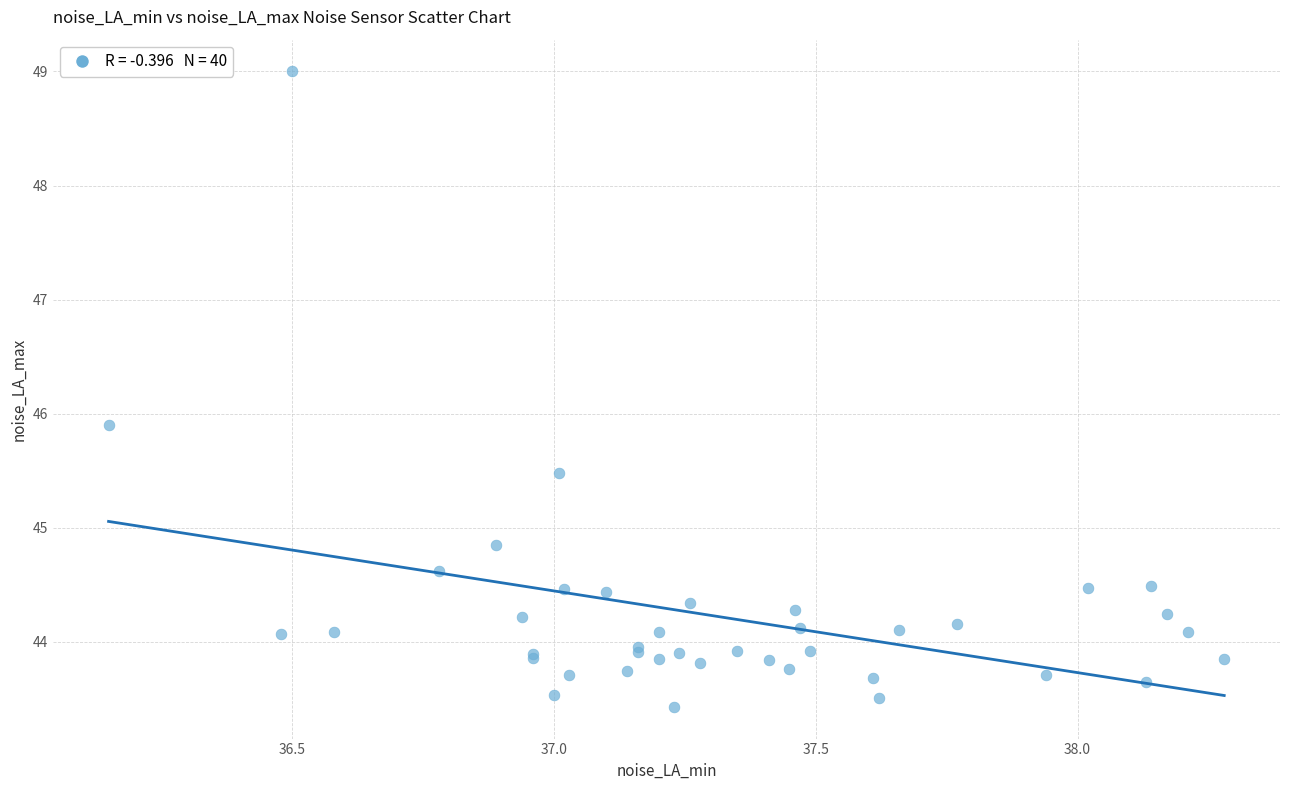

What Y value in the scatter plot is closest to 46?

45.9